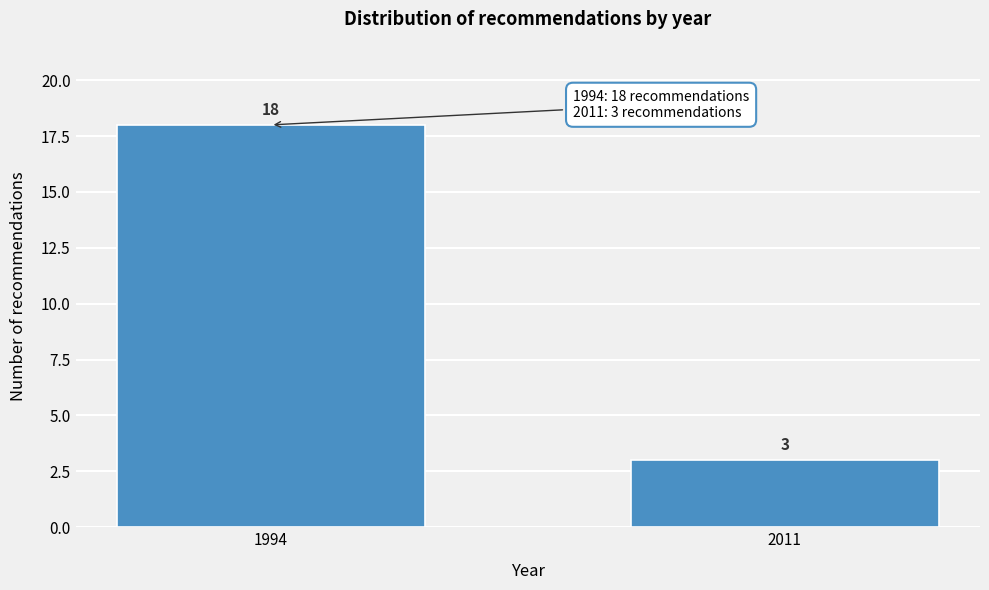

Reading left to right, transcribe all the data shown in this chart.

1994=18	2011=3